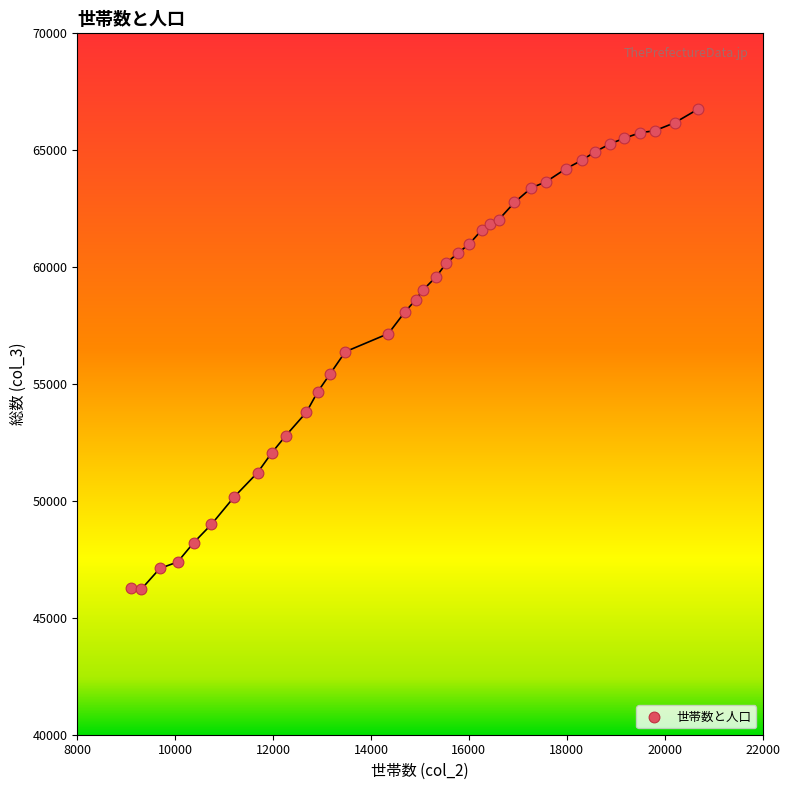

What is the range of X values (max minus min)?

11594